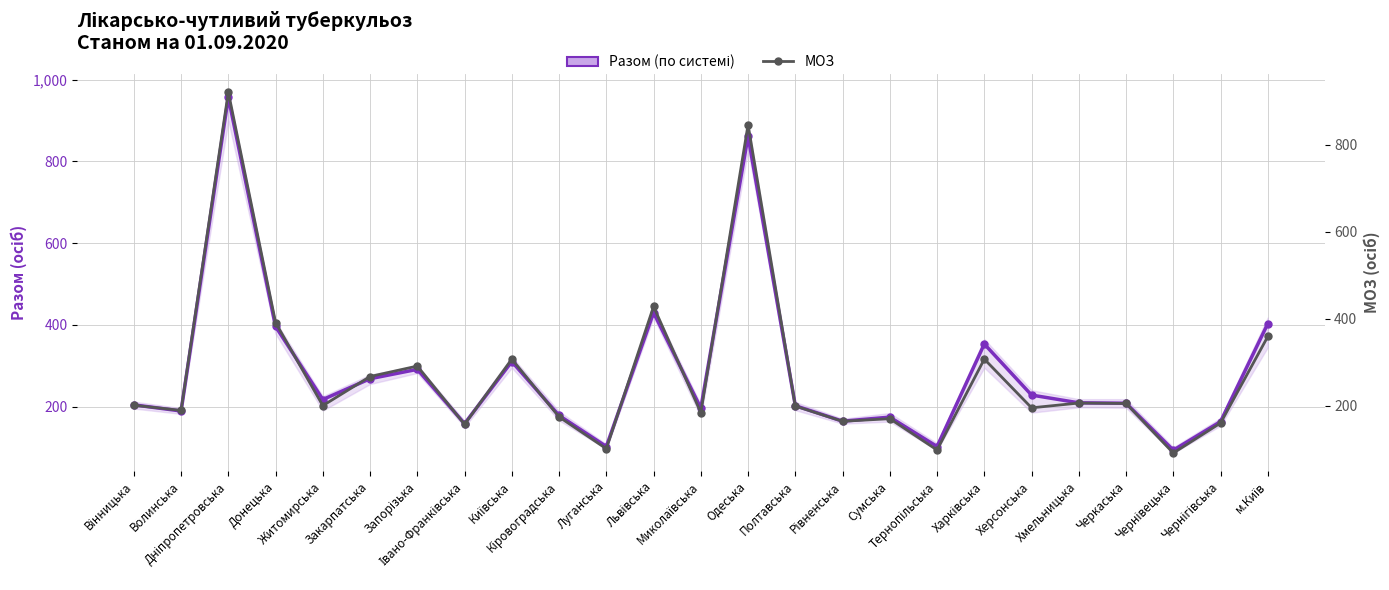

True or false: МОЗ and Разом (по системі) intersect in this chart.

False